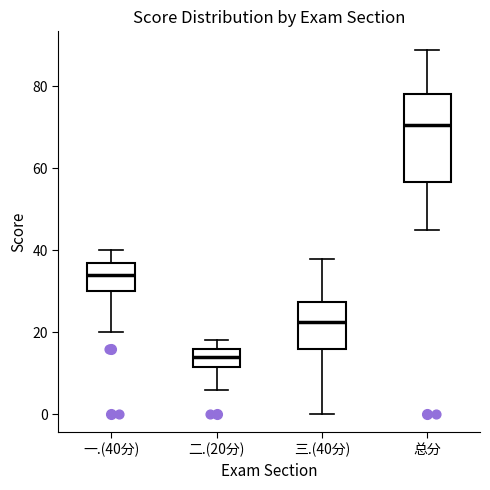

Which box is the tallest, from its lower edge to its upper edge?

总分